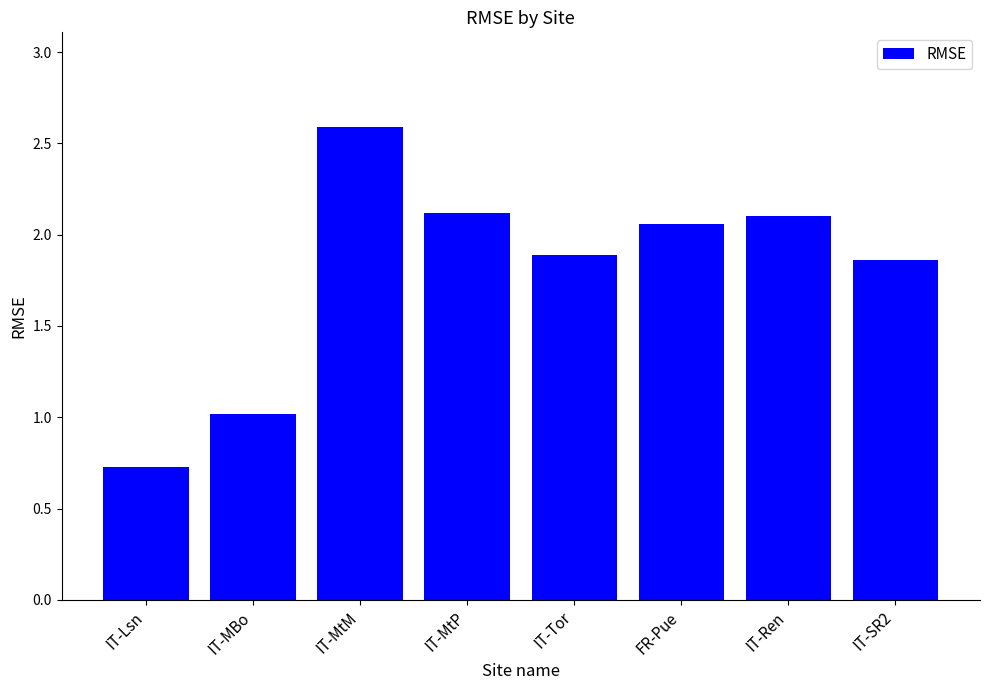

What is the sum of all values?

14.4